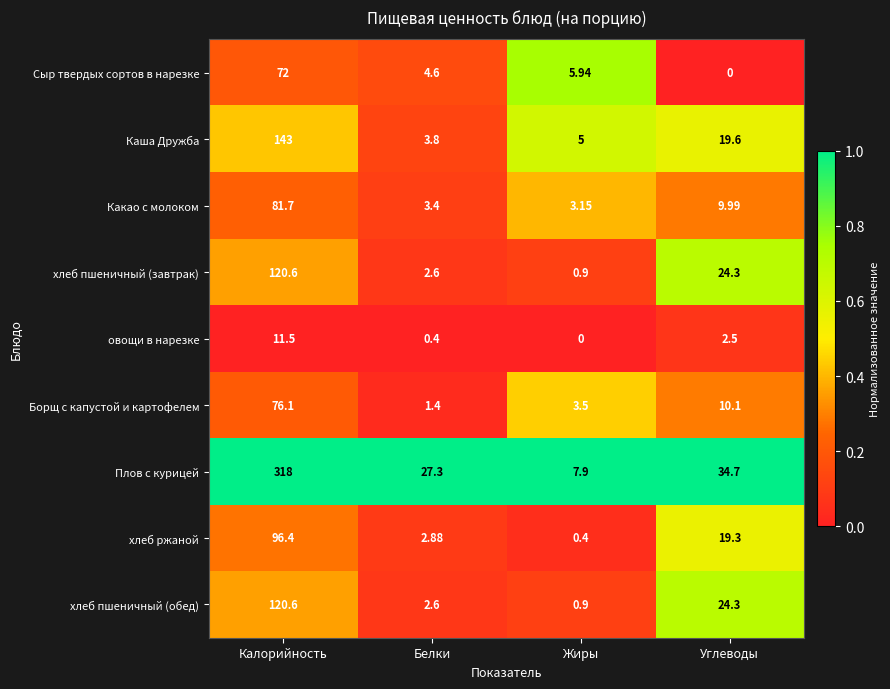

At which category is the sum across all series the highest?

Калорийность